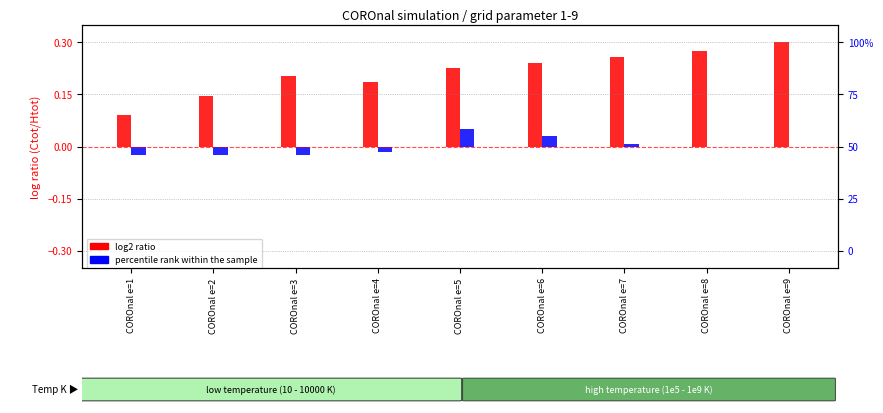

Which category has the highest value in the log2 ratio series?

COROnal e=9